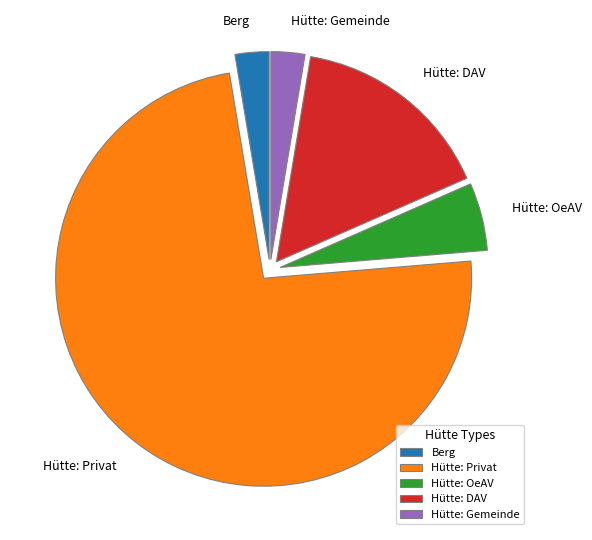

Between Hütte: DAV and Hütte: OeAV, which is larger?

Hütte: DAV